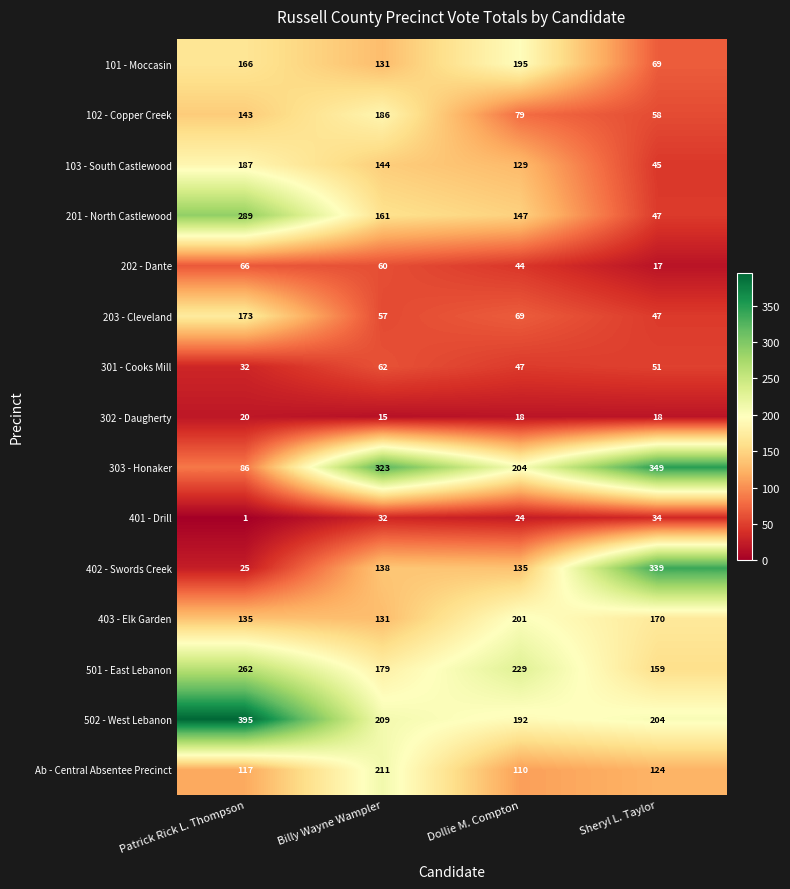

Count the number of categories in the chart.

4